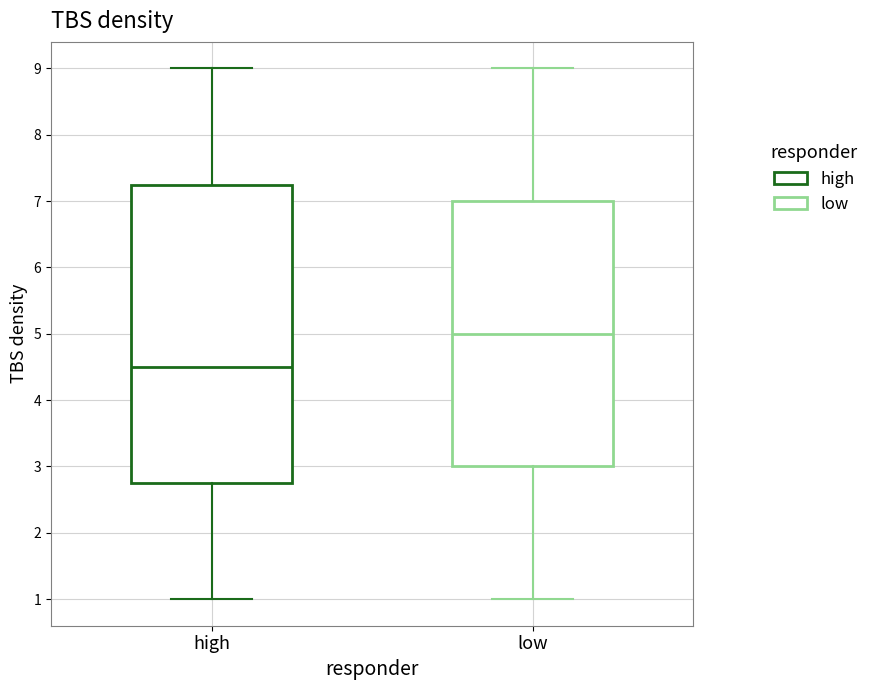

Reading left to right, transcribe this box plot: for each box, give where its median line is, the range the box spans, and where its two whiskers end, as read against the y-axis. The values are not printed on the chart, so give them approximately, as read against the axis.

high: median 4.5, box 2.8 to 7.3, whiskers 1.0 to 9.0
low: median 5.0, box 3.0 to 7.0, whiskers 1.0 to 9.0